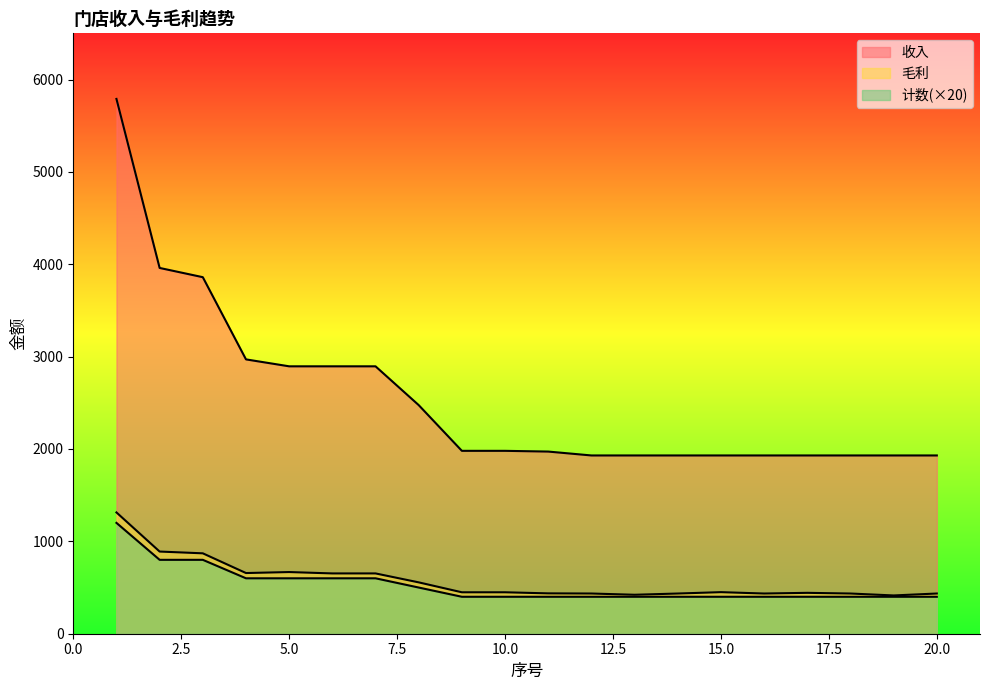

True or false: 计数 and 毛利 intersect in this chart.

False